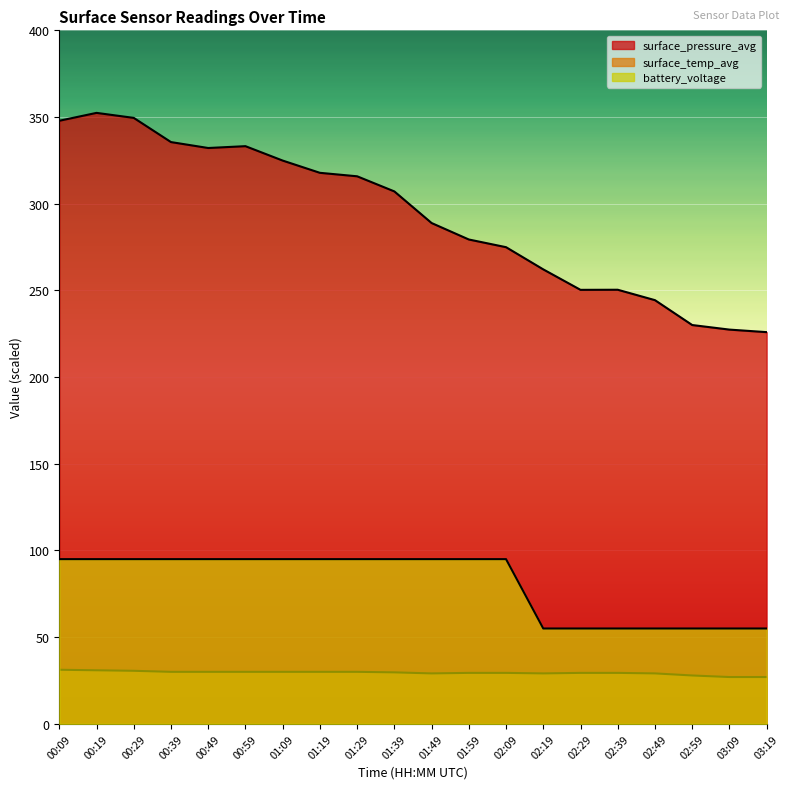

What is the average value of the surface_temp_avg series?

29.5